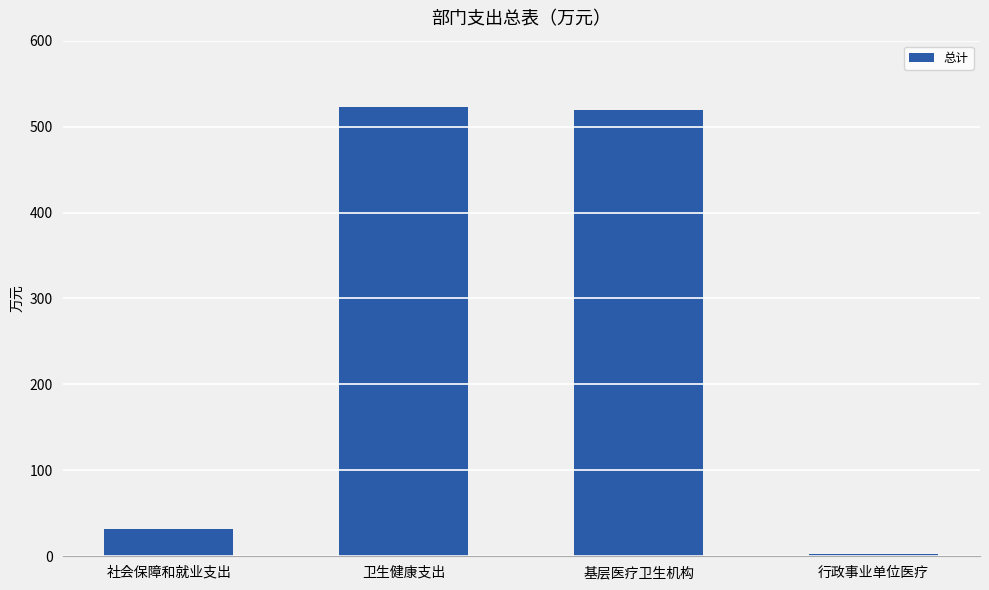

What is the sum of the values at 基层医疗卫生机构 and 卫生健康支出?

1042.5